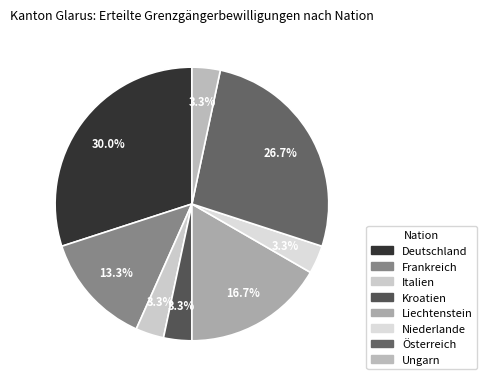

True or false: Liechtenstein accounts for 17% of the total.

True